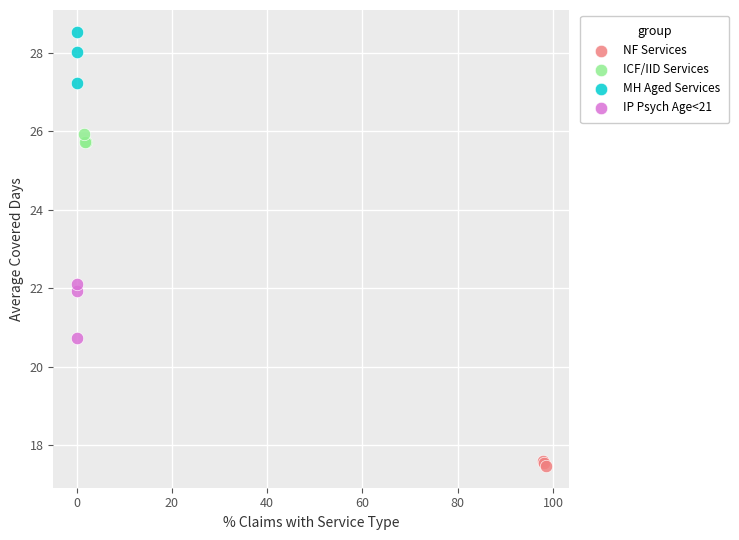

Which series contains the highest Y value?

MH Aged Services